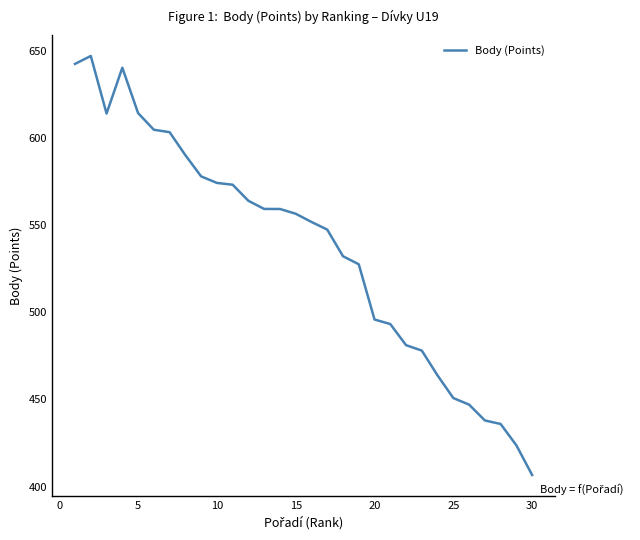

What is the minimum value shown in the chart?

406.6